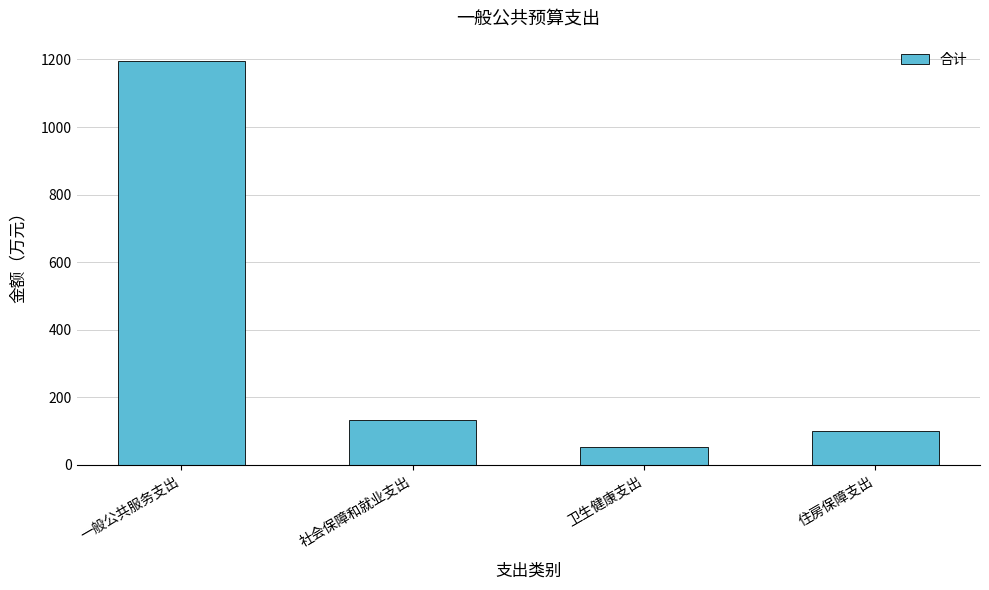

Between 一般公共服务支出 and 住房保障支出, which is larger?

一般公共服务支出